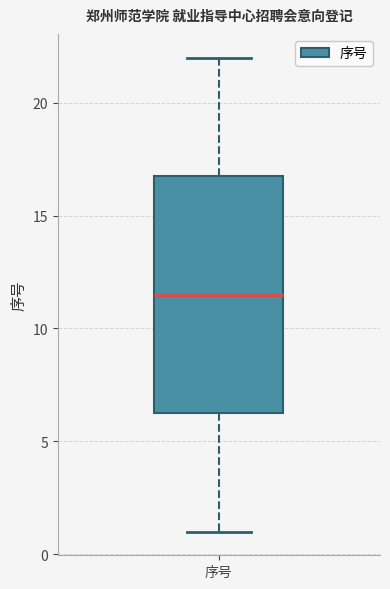

Transcribe this box plot: give where the median line is, the range the box spans, and where the two whiskers end, as read against the y-axis. The values are not printed on the chart, so give them approximately, as read against the axis.

median 11.5, box 6.5 to 17.0, whiskers 1.0 to 22.0